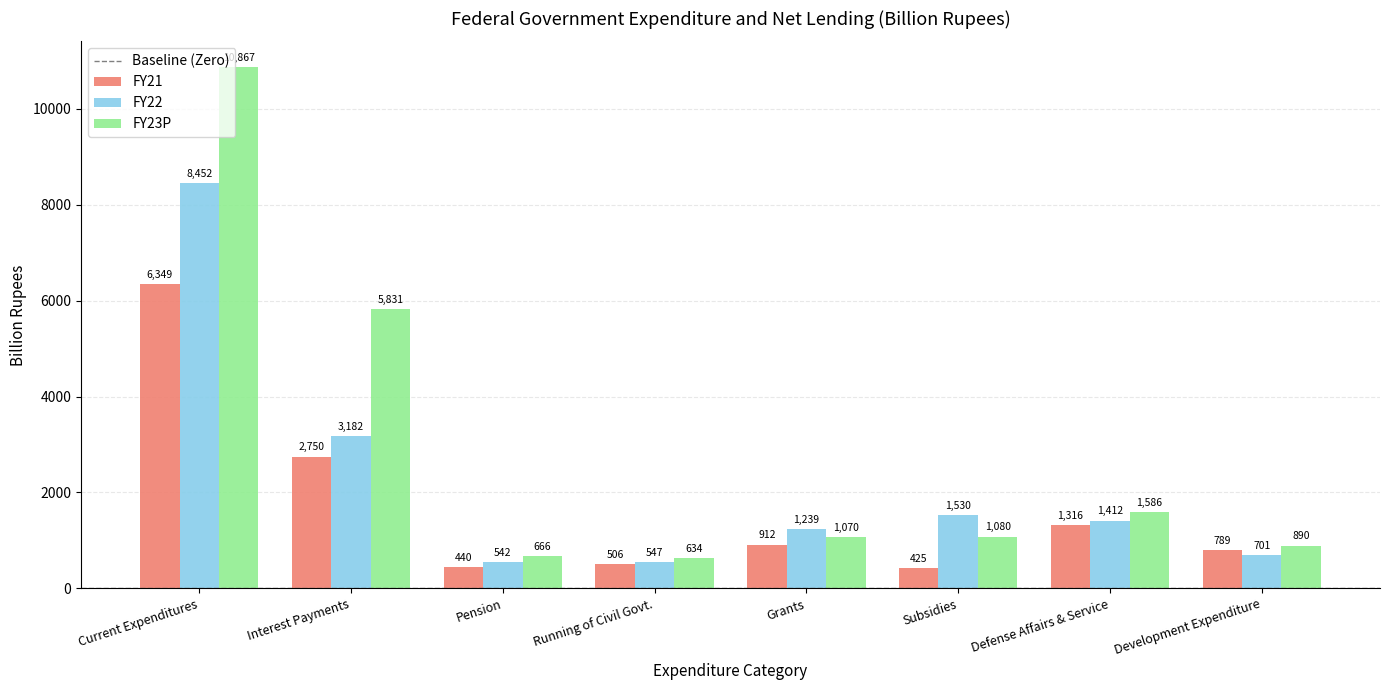

What is the difference between the highest and lowest values at Interest Payments?

3081.4